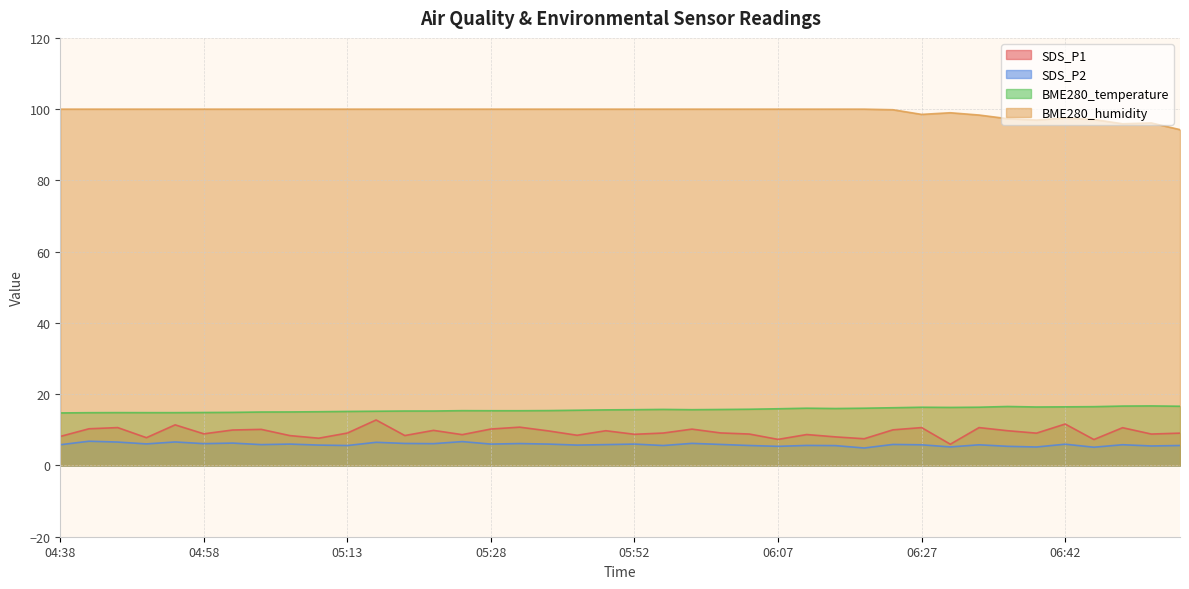

Is the value of SDS_P1 at 05:46 greater than the value of SDS_P2 at 05:01?

Yes